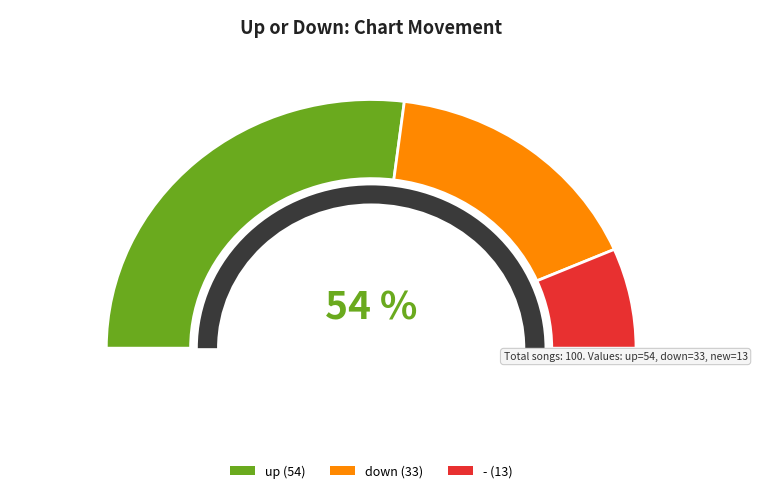

True or false: up accounts for 60% of the total.

False